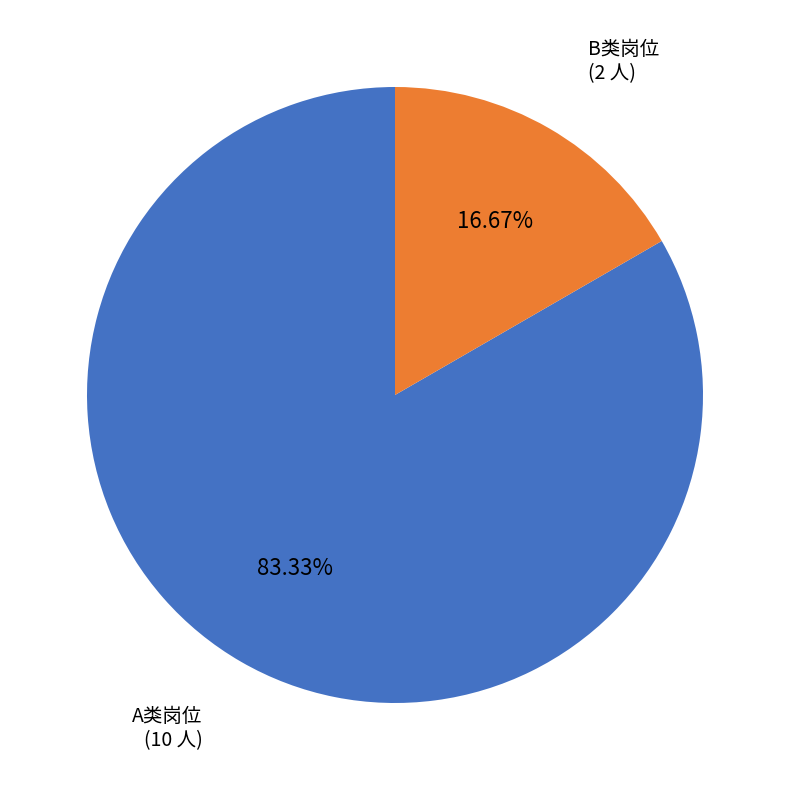

Is there a majority slice in this chart?

Yes